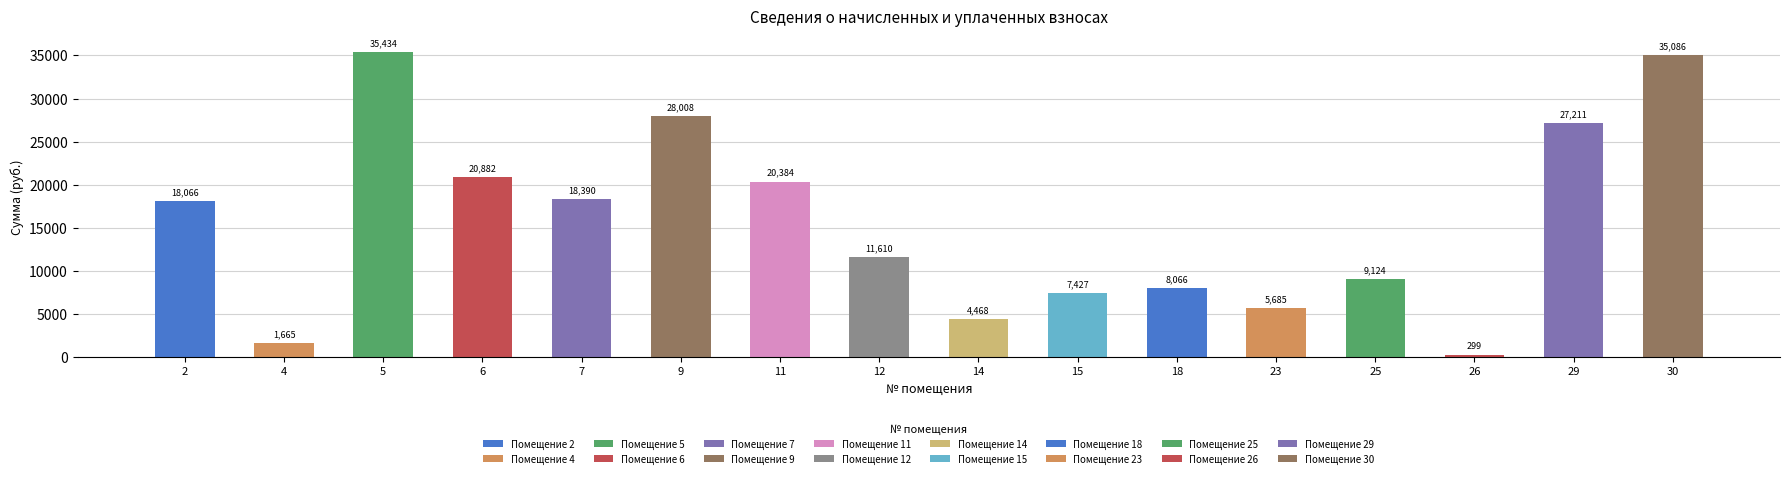

What is the difference between the maximum and second lowest values in the задолженность (кон.) series?

33769.1